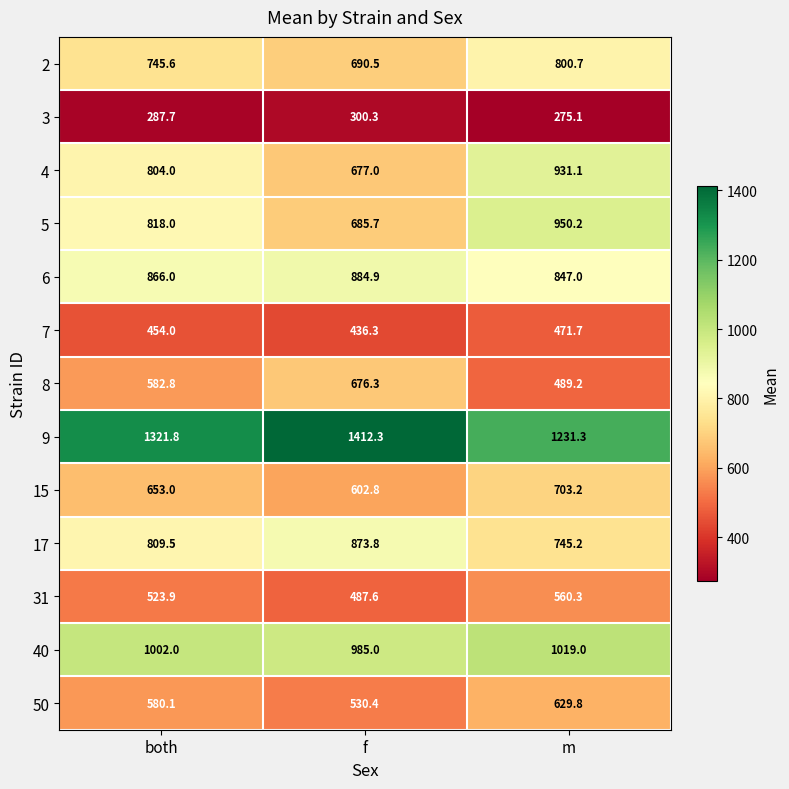

At how many categories does at least one series exceed 388?

3